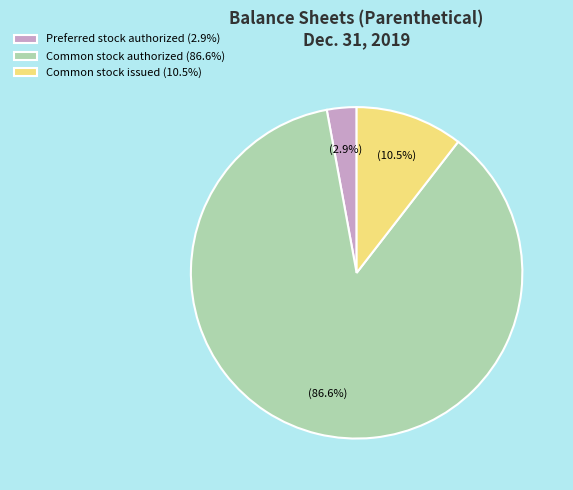

Which slice represents more than half of the pie?

Common stock authorized (86.6%)